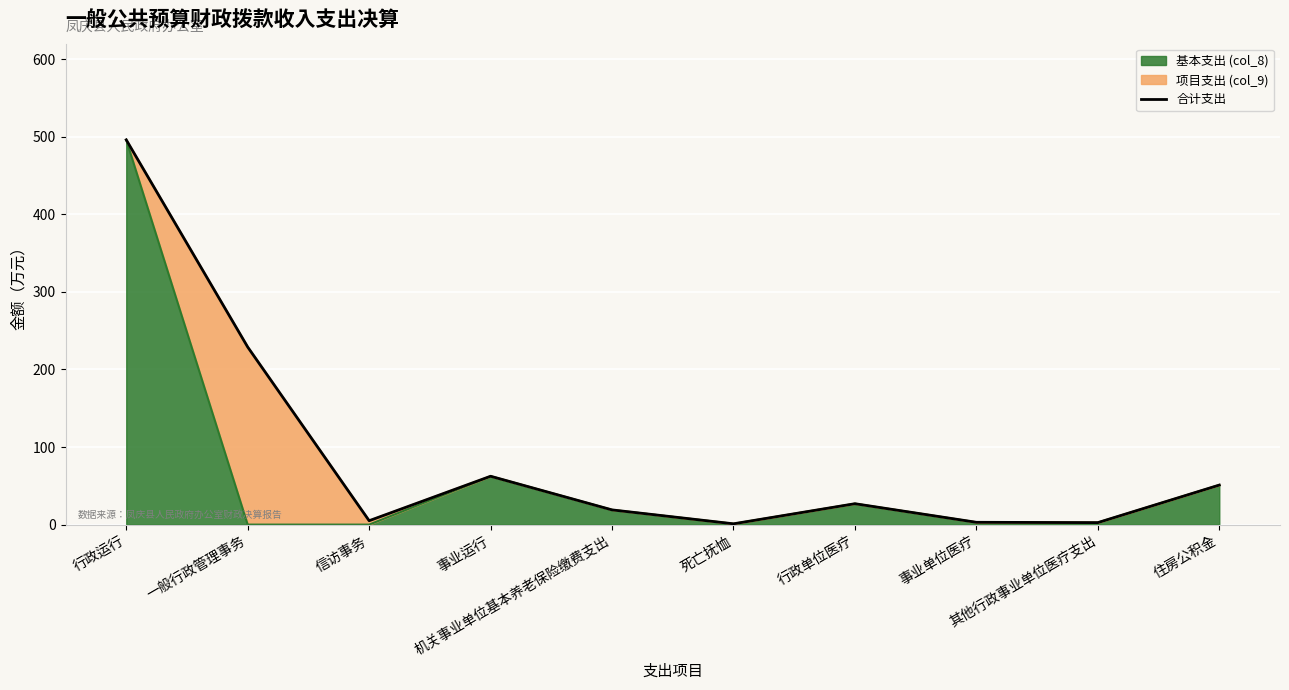

How many points are lower than both their immediate neighbors (excluding endpoints)?

3